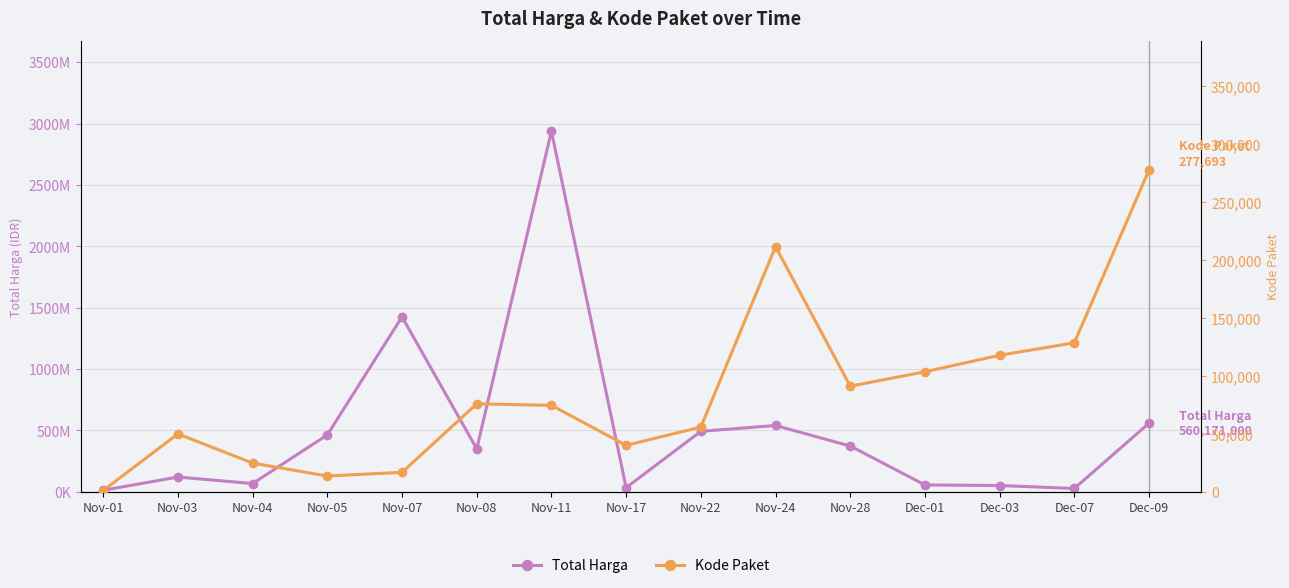

What is the average value of the Kode Paket series?

85524